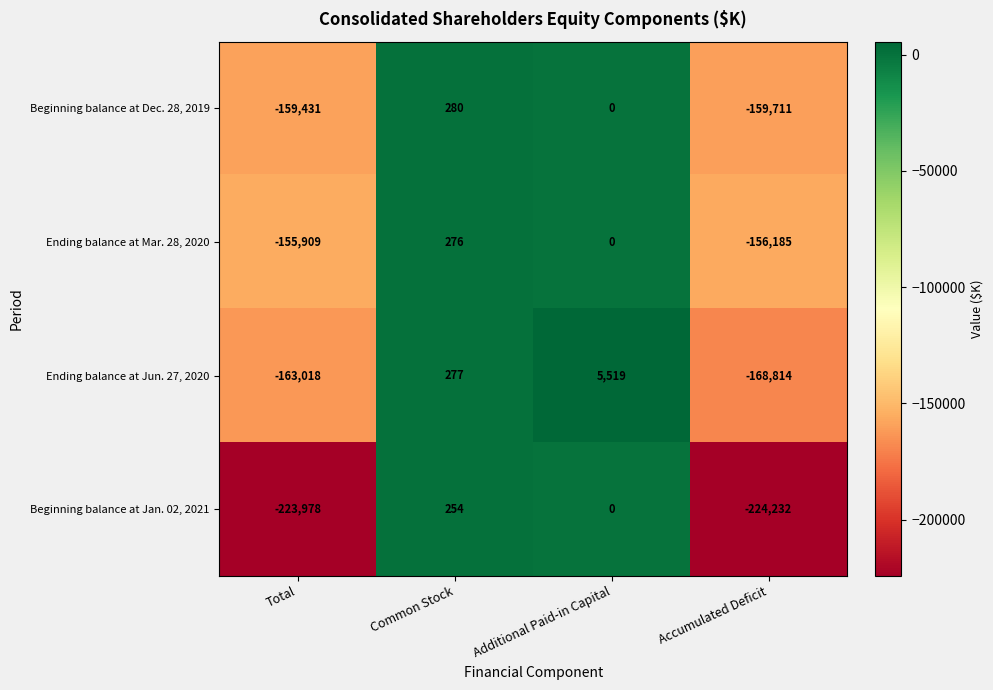

Which series has the largest total across all categories?

Ending balance at Mar. 28, 2020